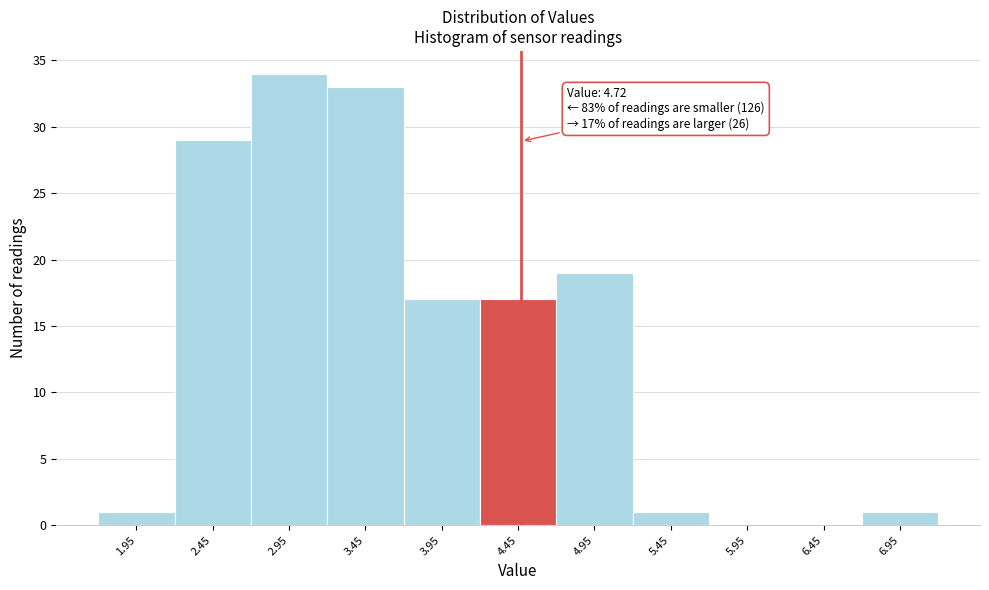

Reading left to right, extract all data points from this chart.

1.95=1	2.45=29	2.95=34	3.45=33	3.95=17	4.45=17	4.95=19	5.45=1	5.95=0	6.45=0	6.95=1